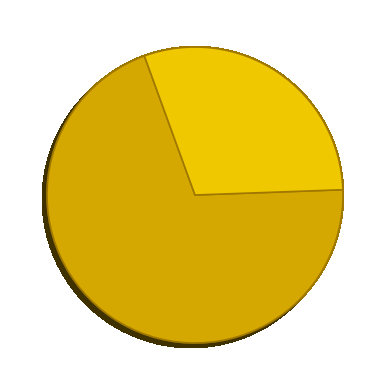

Is there any slice that represents more than half of the pie?

Yes